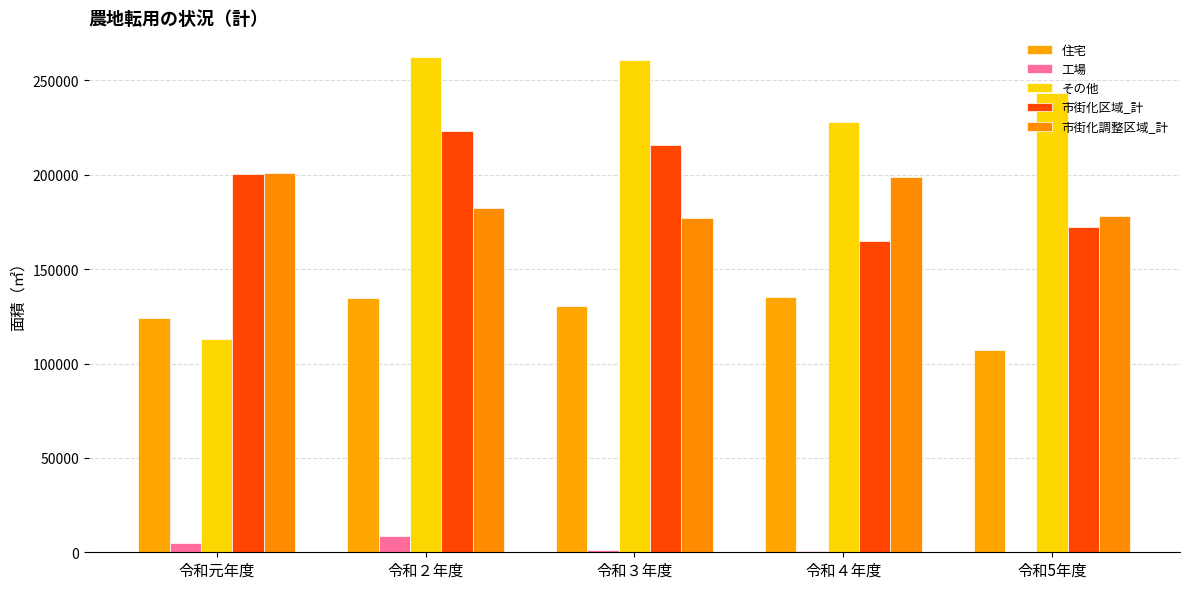

Which has a higher value, 令和元年度 or 令和２年度?

令和２年度